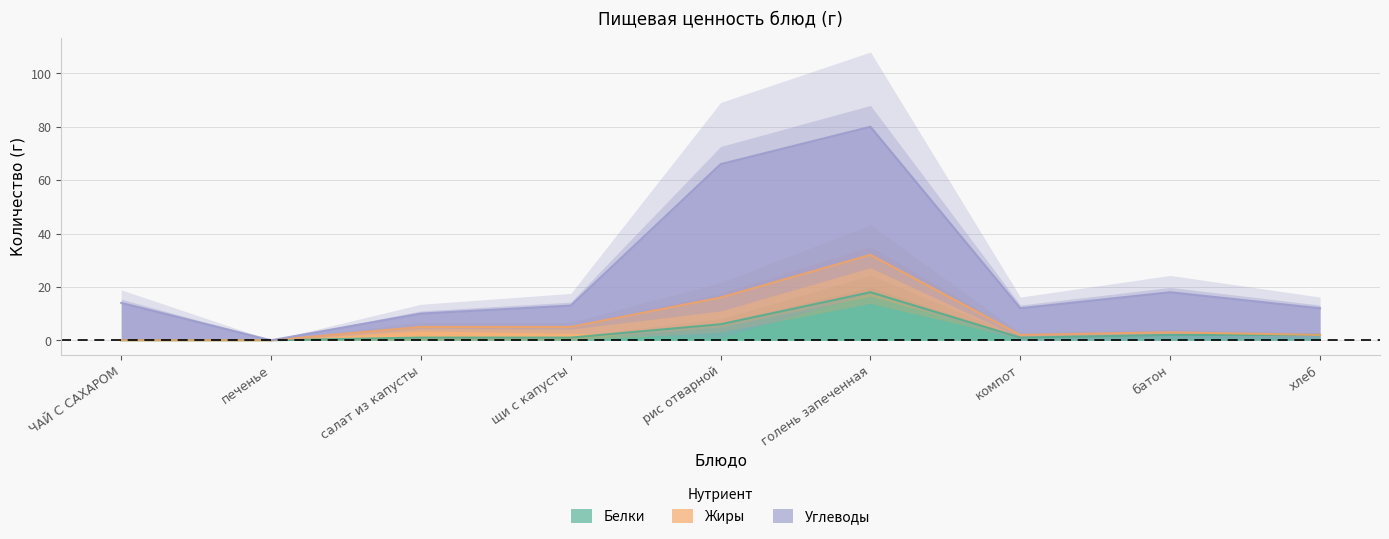

How many interior local peaks does the Белки series have?

1